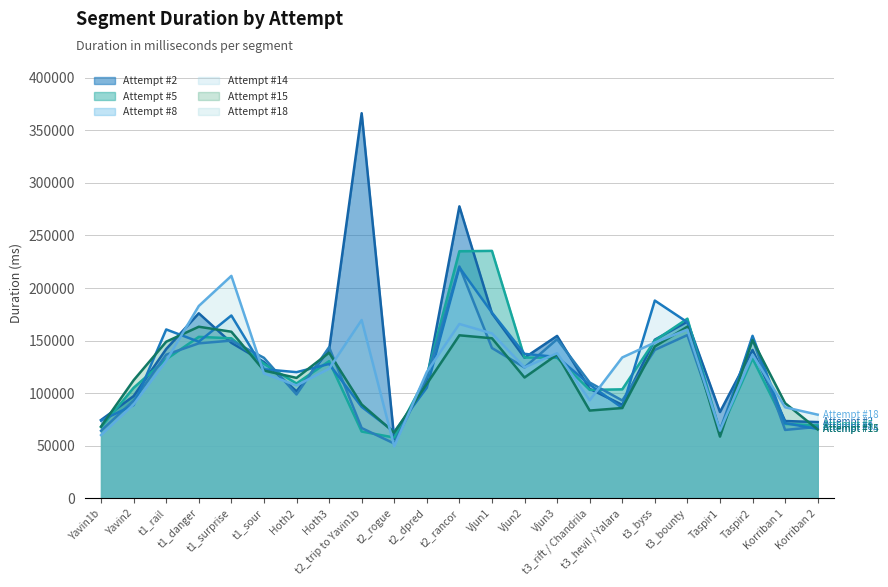

List the labels in order of Attempt #5 value, largest first.

Vjun1, t2_rancor, t3_bounty, t1_danger, t1_surprise, t3_byss, Vjun2, Vjun3, Taspir2, t1_rail, Hoth3, t1_sour, t2_dpred, Hoth2, Yavin2, t3_hevil / Yalara, t3_rift / Chandrila, Korriban 1, Korriban 2, Yavin1b, t2_trip to Yavin1b, Taspir1, t2_rogue